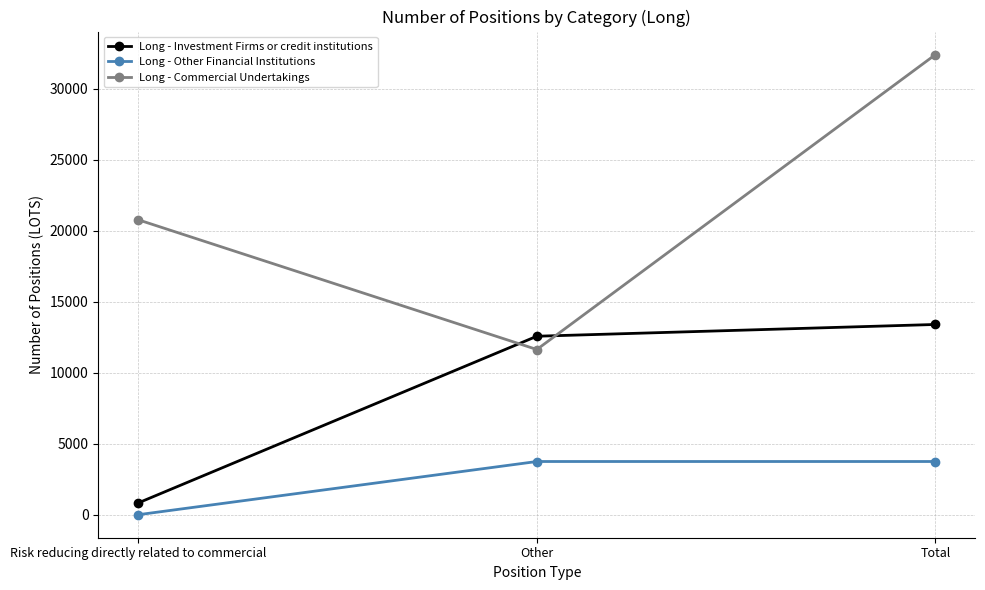

Which series has the widest spread of values?

Long - Commercial Undertakings